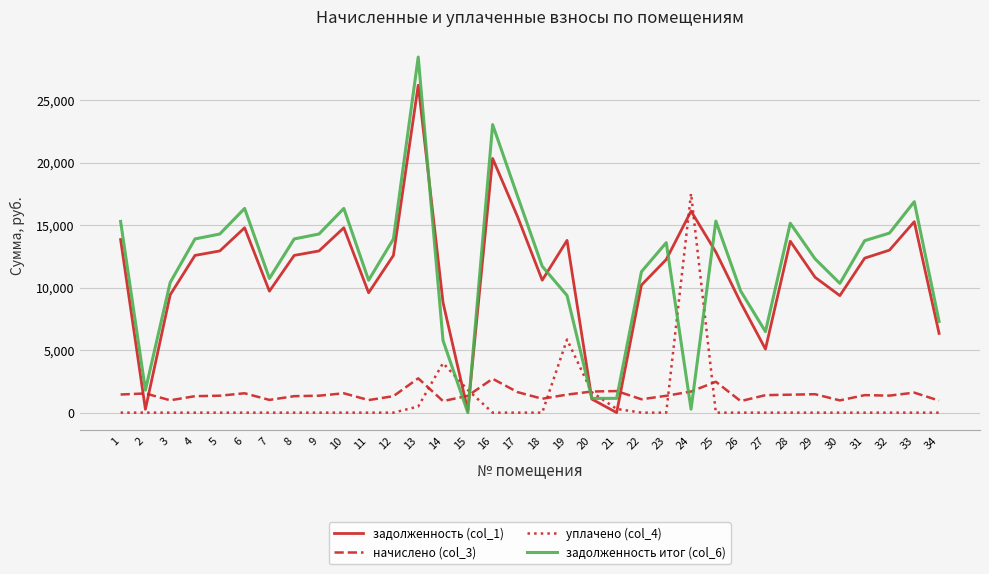

At which label is уплачено (col_4) closest to 8761?

19